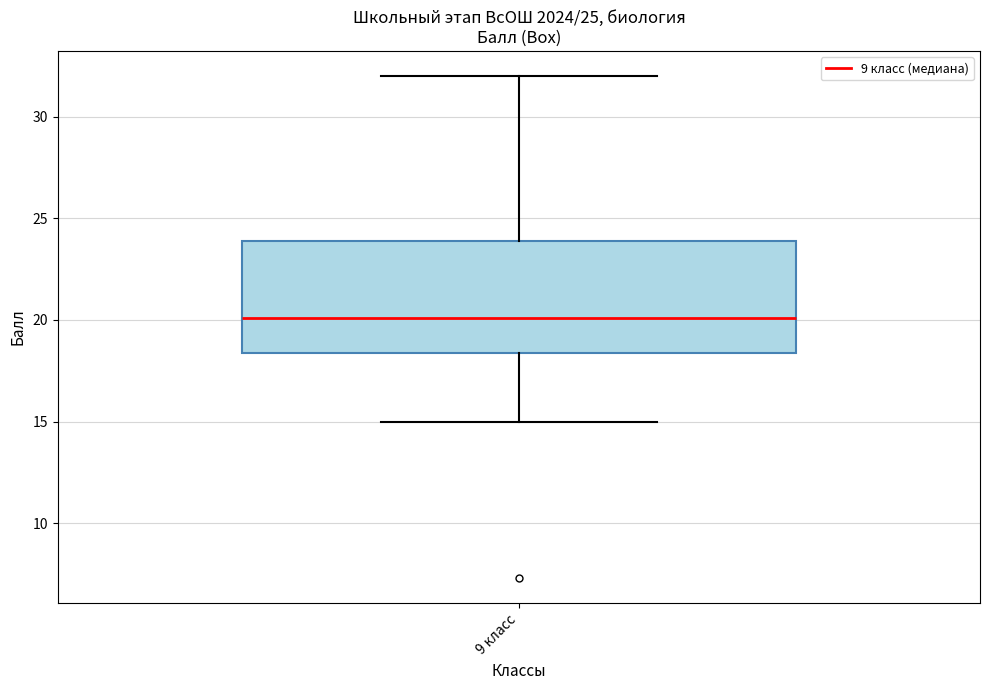

Read this box plot against the y-axis: the position of the median line, the range covered by the box, and the ends of both whiskers. The values are not printed on the chart, so give them approximately, as read against the axis.

median 20.0, box 18.5 to 24.0, whiskers 15.0 to 32.0